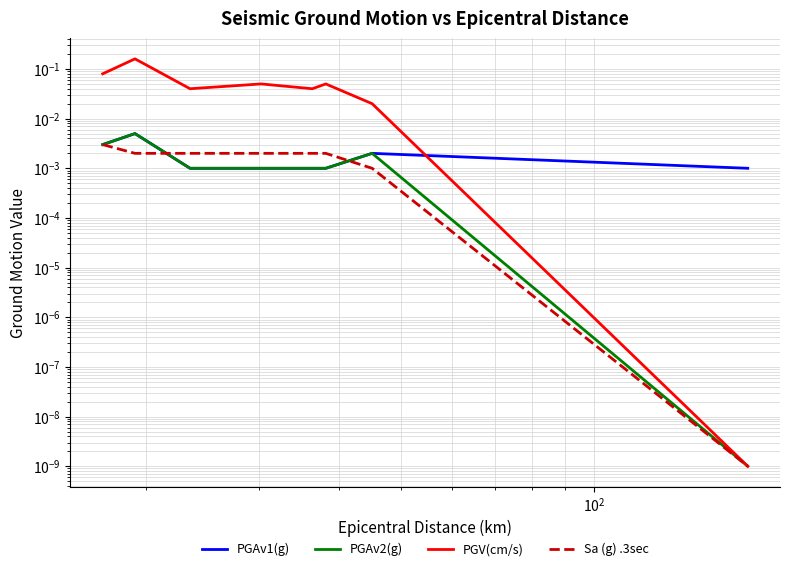

At how many categories does at least one series exceed 0?

8